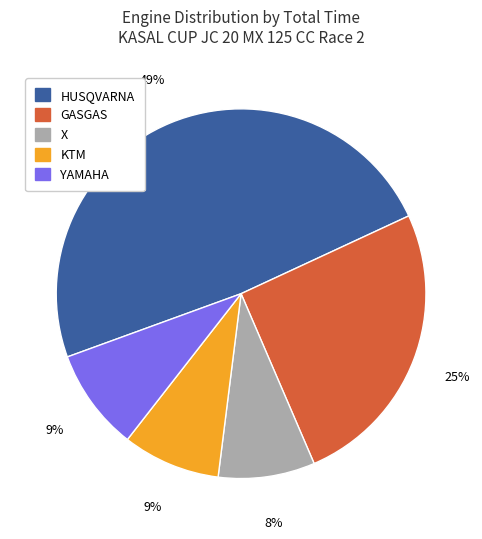

To the nearest percent, what is the average slice percentage?

20%